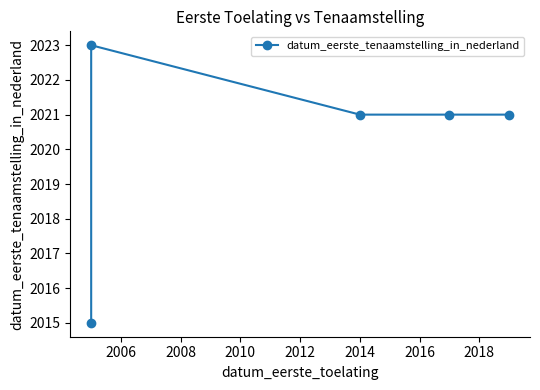

What is the change in value from 2006 to 2010?

-2